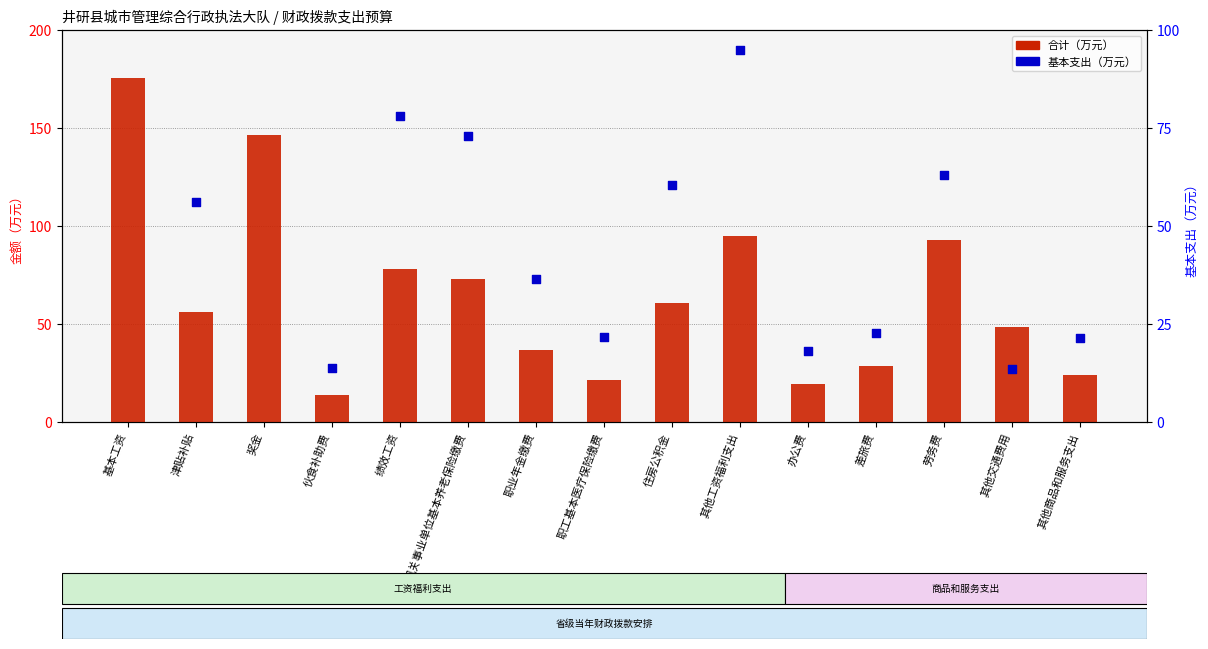

Which series reaches the maximum Y coordinate?

合计（万元）